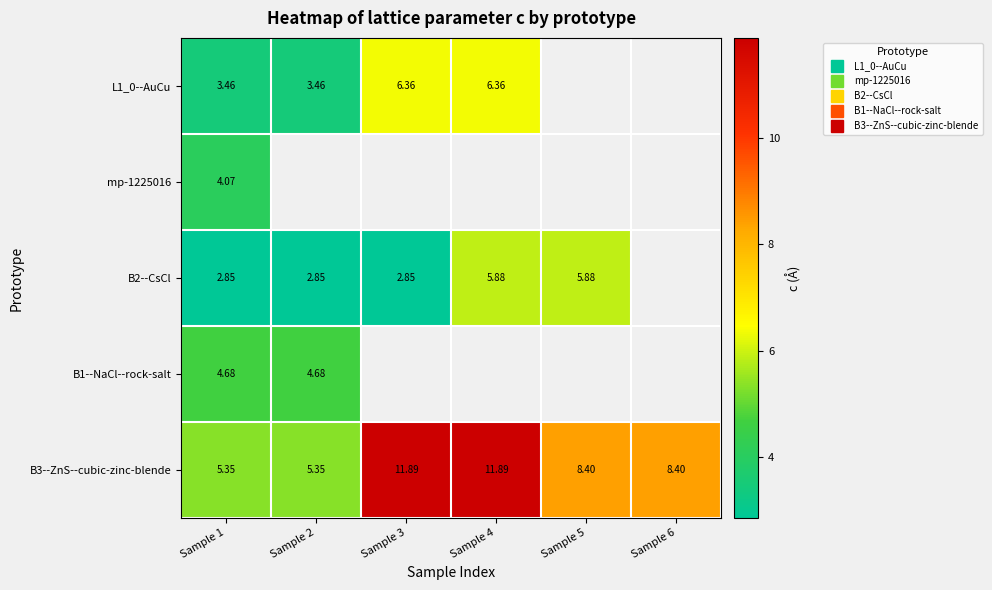

At which label does B2--CsCl first exceed 5?

Sample 4